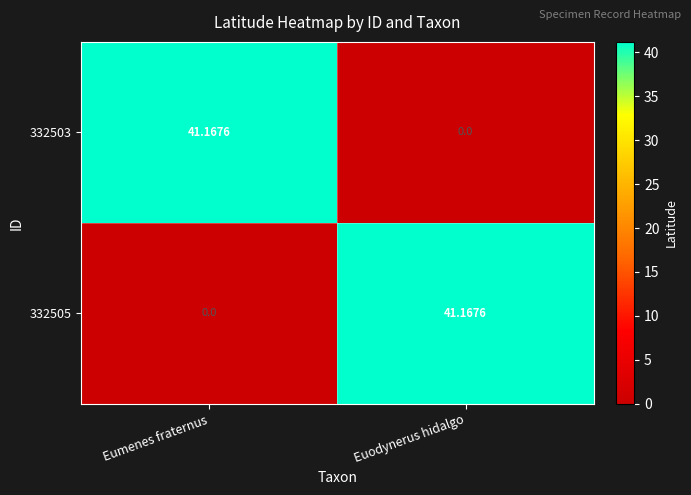

Is the value of 332503 at Euodynerus hidalgo greater than the value of 332505 at Euodynerus hidalgo?

No